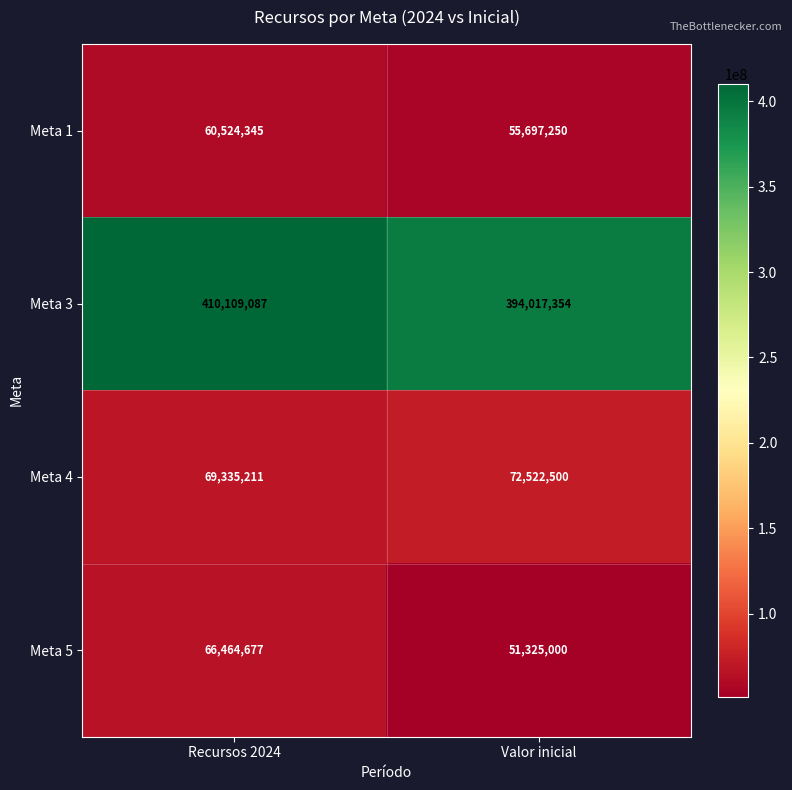

True or false: Meta 4 has a value of 28521079 at Valor inicial.

False